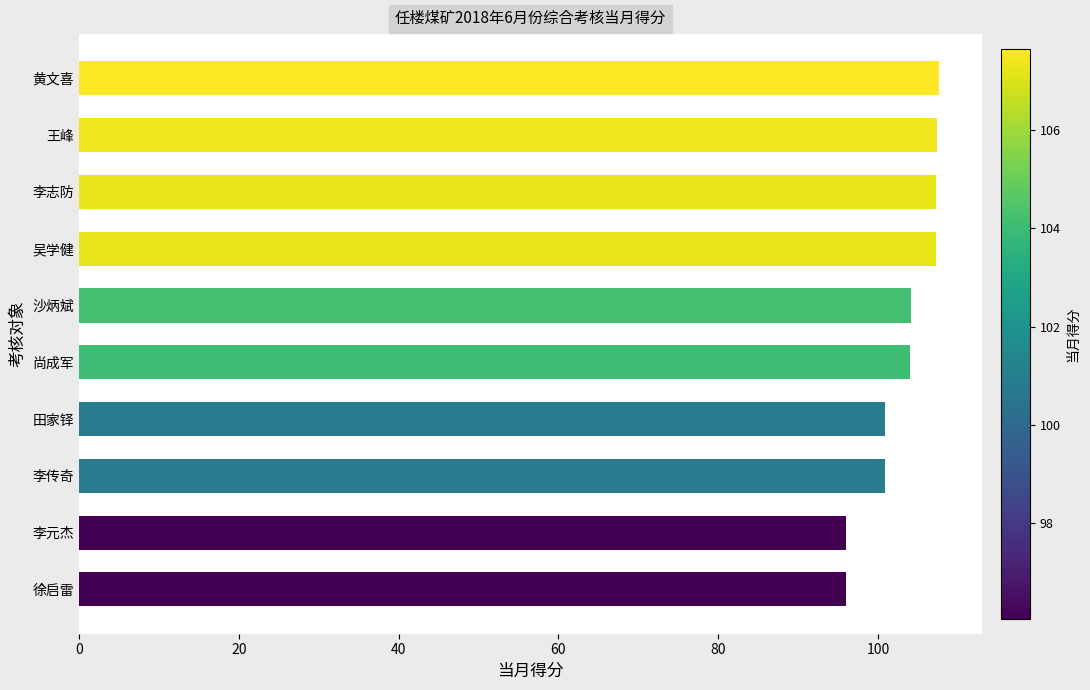

Between 徐启雷 and 李传奇, which is larger?

李传奇